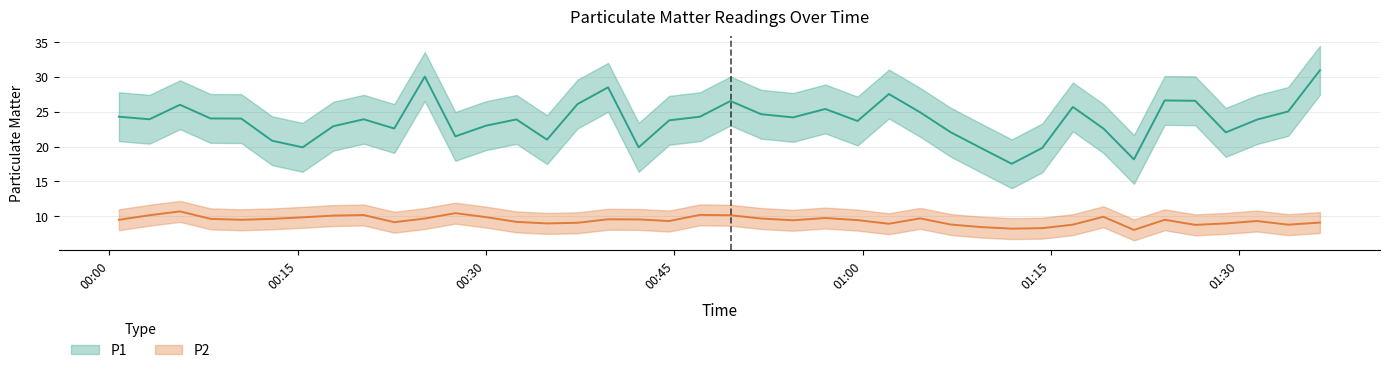

What position from the right is 2024-01-10T00:00:46?

40